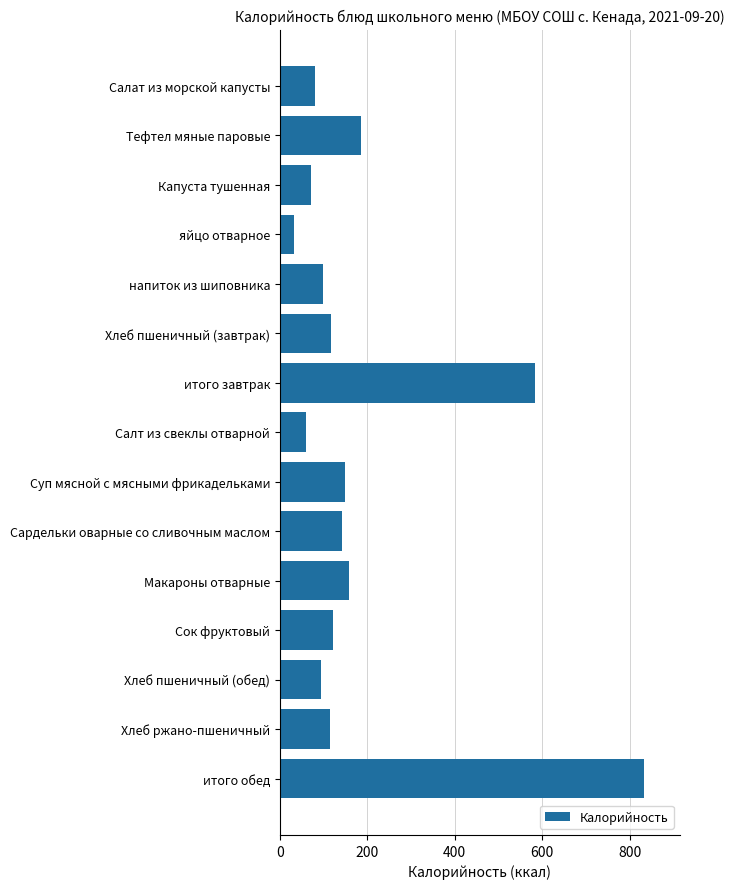

What is the sum of all values?

2835.5